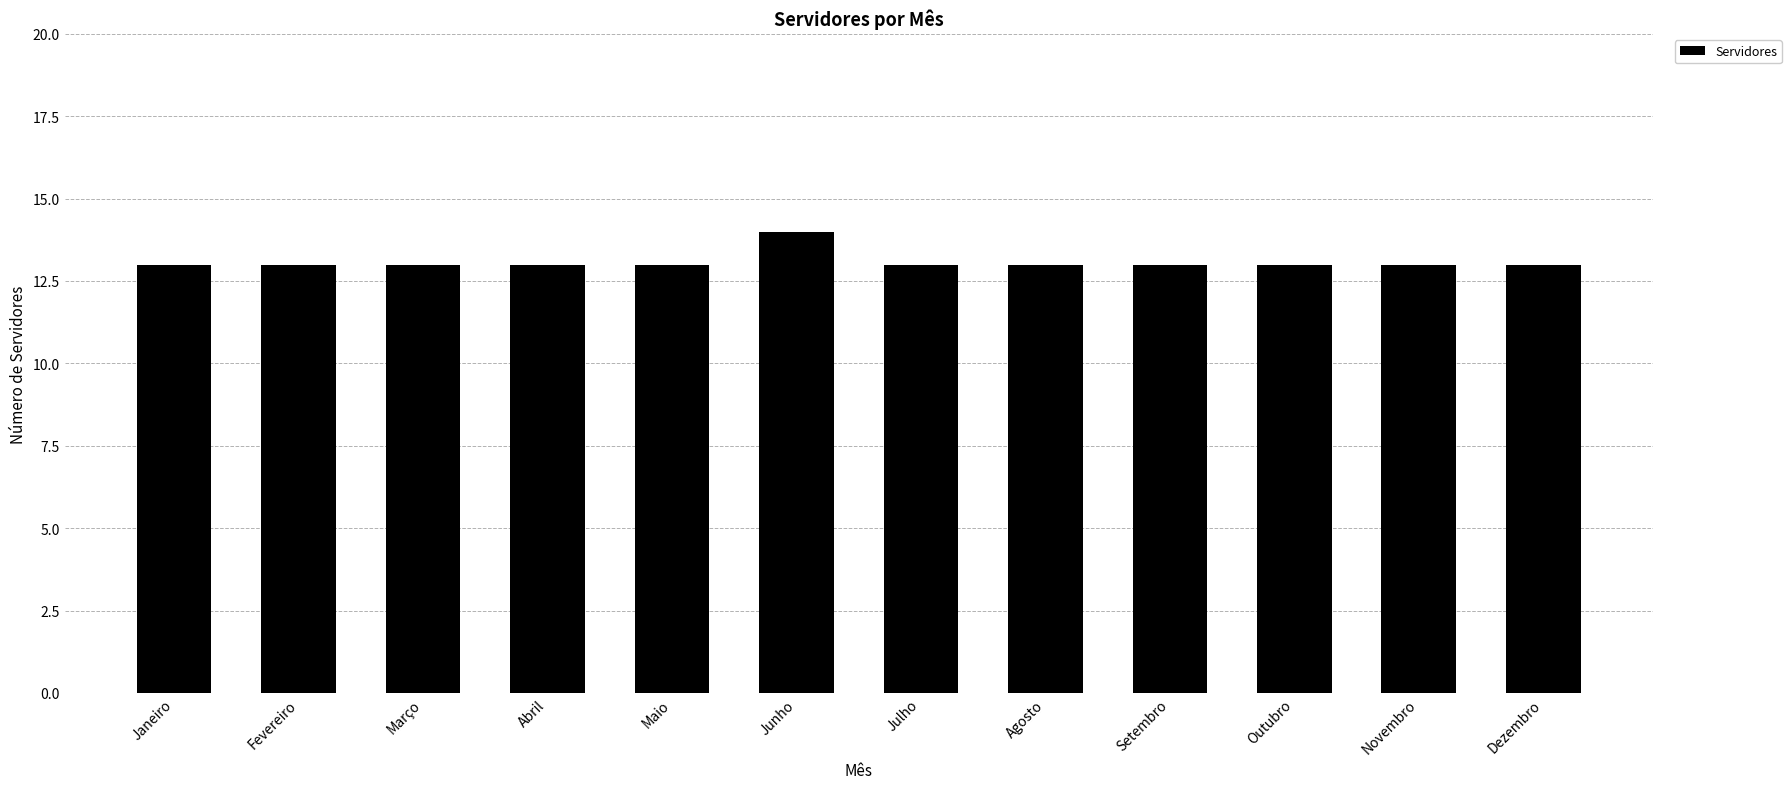

Is it true that the value at Novembro is 18?

False